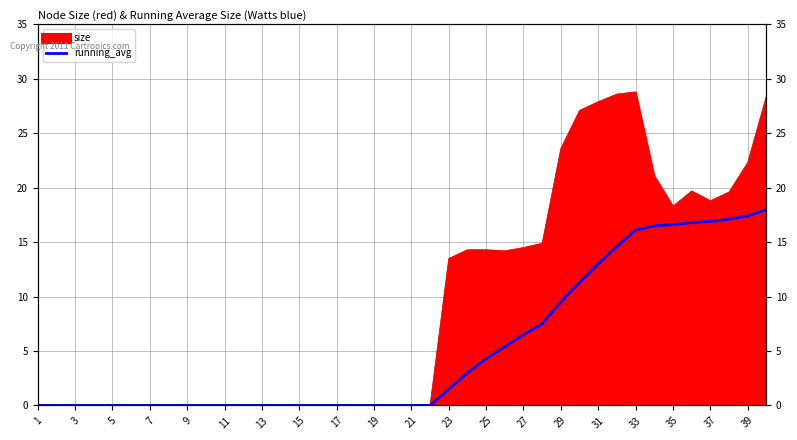

The chart shows a value of 0.0 at 7. True or false?

True